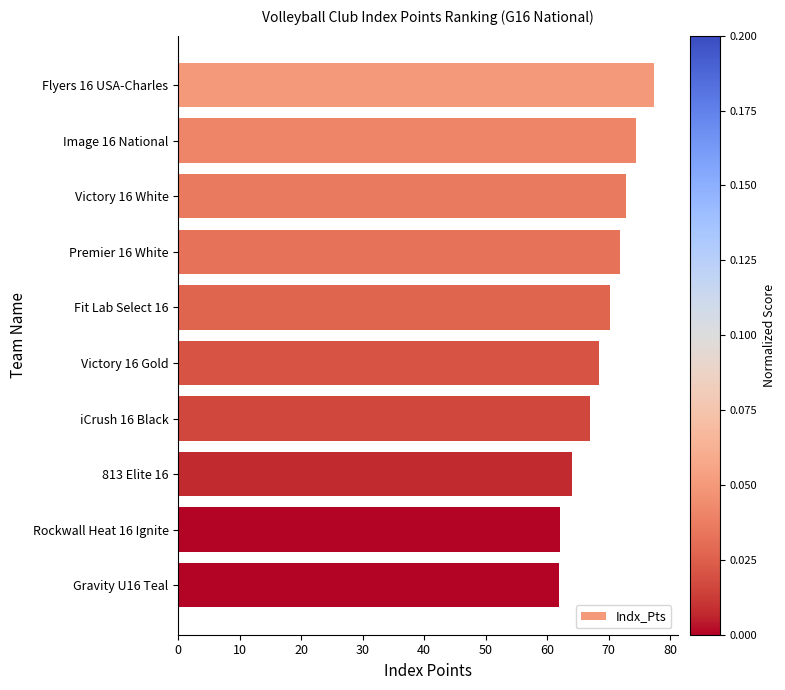

What is the ratio of the value at Fit Lab Select 16 to the value at Rockwall Heat 16 Ignite?

1.1